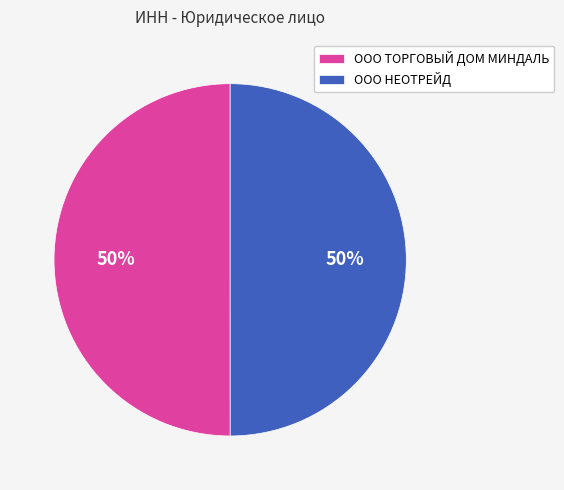

Is the sum of ООО ТОРГОВЫЙ ДОМ МИНДАЛЬ and ООО НЕОТРЕЙД greater than half?

Yes